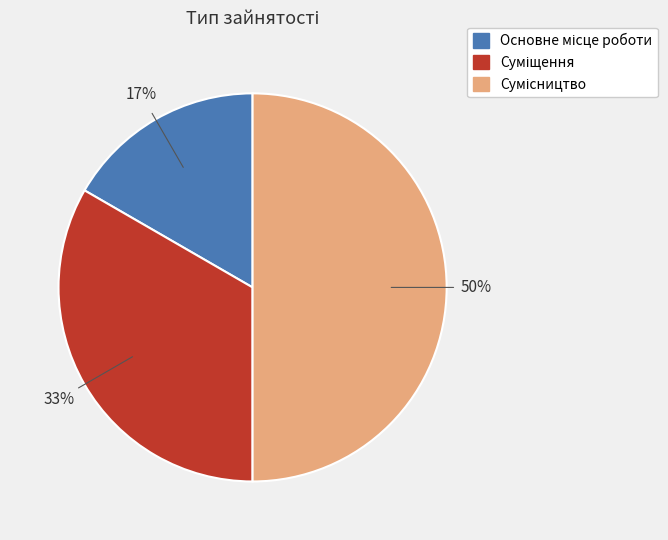

To the nearest percent, what is the average slice percentage?

33%